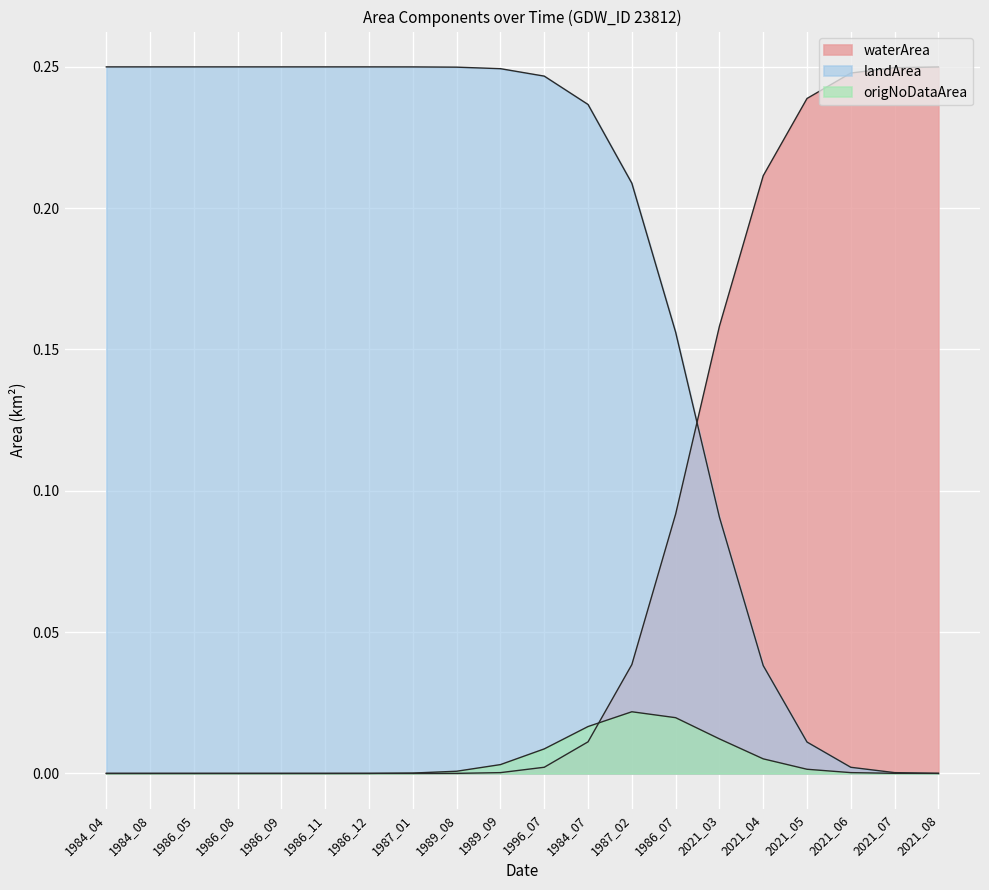

True or false: waterArea has more than 0 points higher than both neighbors.

False